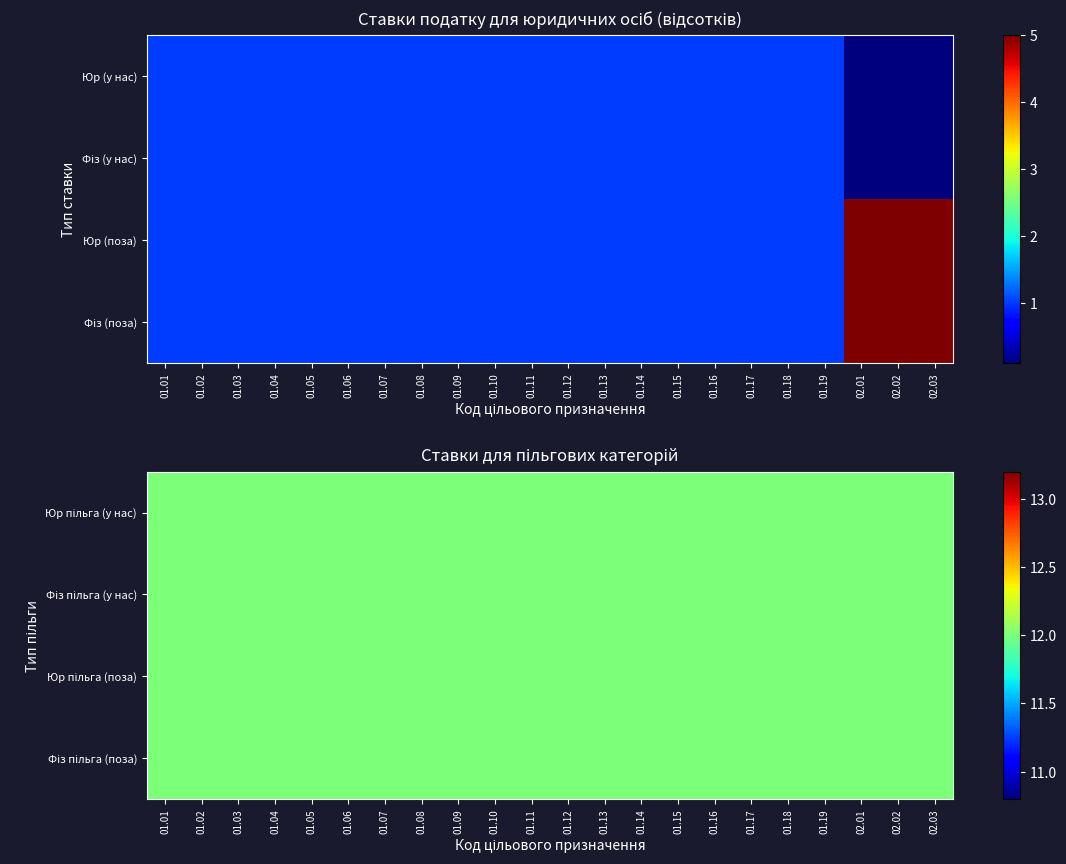

Read the 02.02 value at 0.

0.1